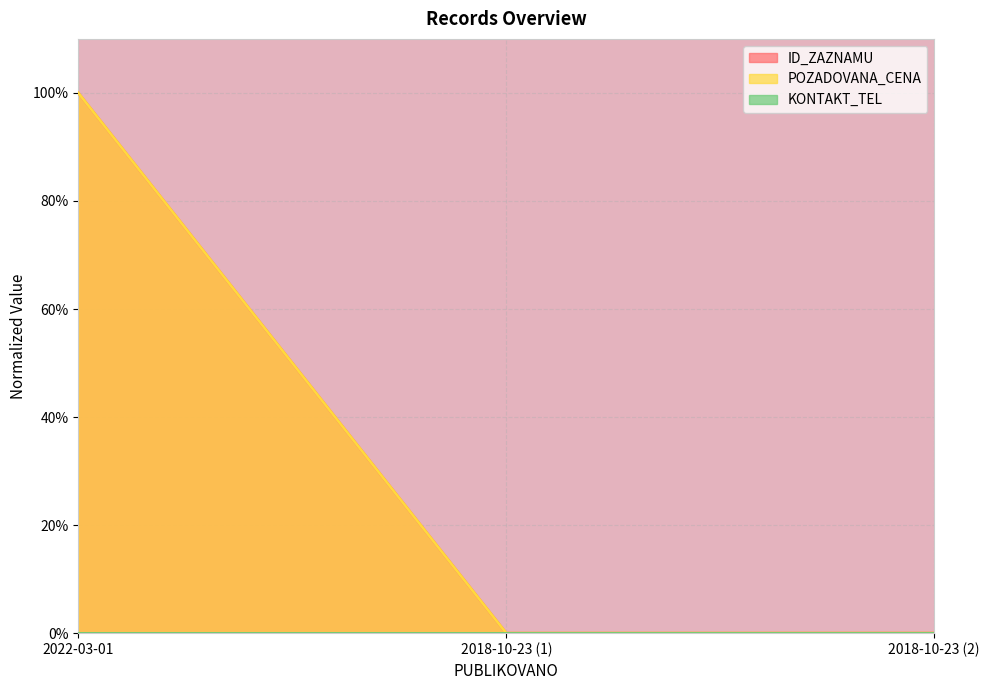

The value of POZADOVANA_CENA at 2018-10-23 (1) is 0.0. True or false?

True